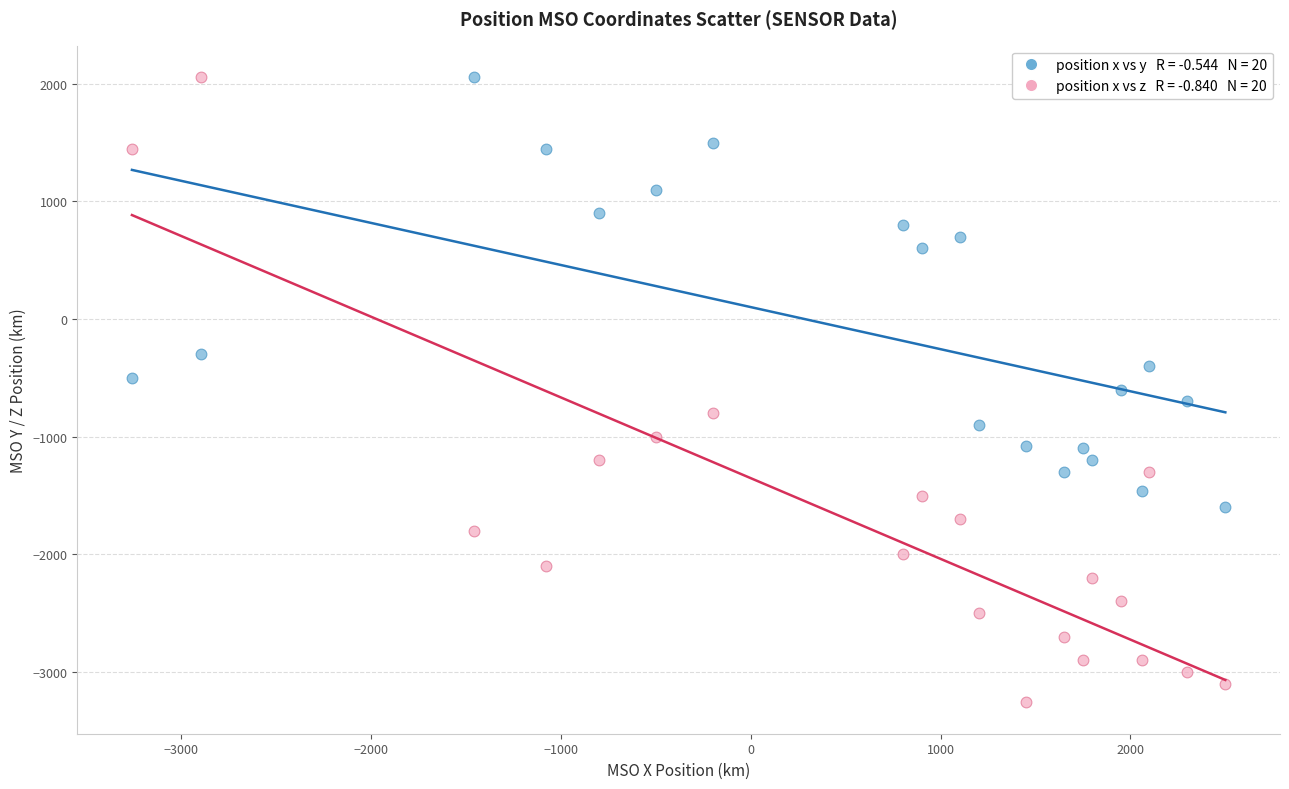

Across all data points, what is the range of X values (max minus min)?

5760.2